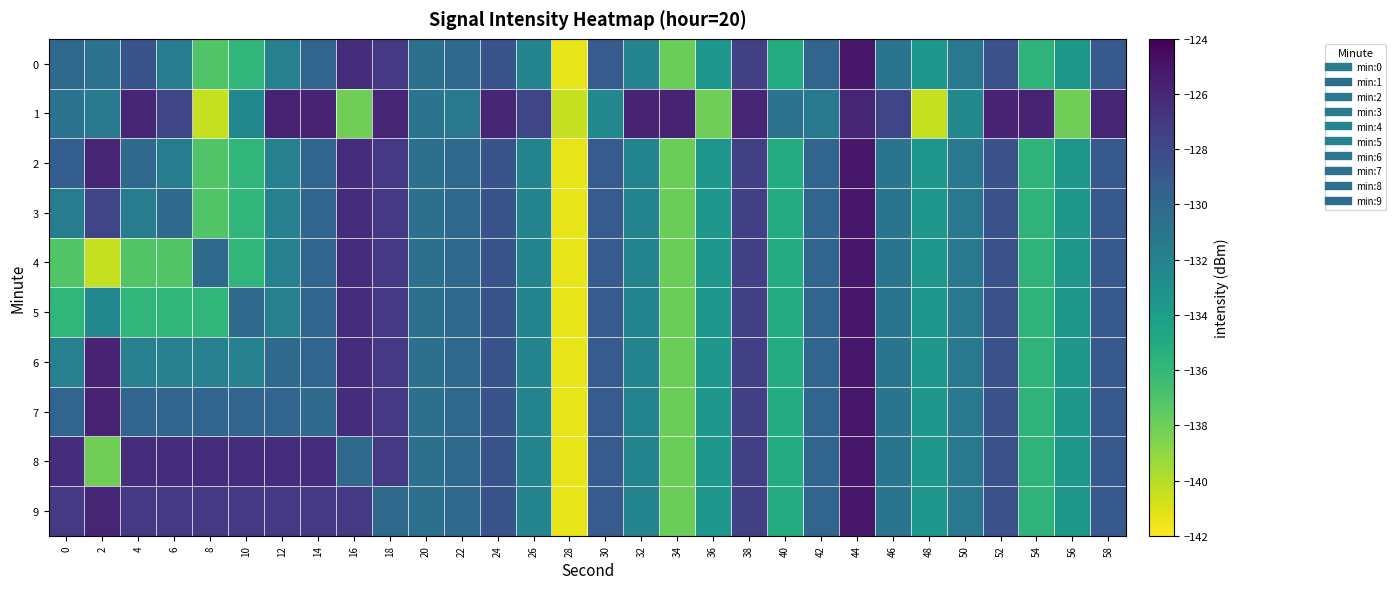

Reading left to right, transcribe all the data shown in this chart.

0: 0=-130.2	2=-130.9	4=-128.7	6=-131.6	8=-137.1	10=-135.8	12=-131.9	14=-129.9	16=-126.3	18=-127.0	20=-130.6	22=-130.1	24=-128.7	26=-132.1	28=-141.3	30=-129.2	32=-132.1	34=-137.9	36=-133.4	38=-127.4	40=-135.1	42=-129.9	44=-125.2	46=-130.9	48=-133.5	50=-131.2	52=-128.5	54=-135.7	56=-133.5	58=-129.0
1: 0=-130.9	2=-131.3	4=-125.9	6=-127.7	8=-140.4	10=-132.4	12=-125.7	14=-125.7	16=-138.1	18=-125.9	20=-130.9	22=-131.3	24=-125.9	26=-127.7	28=-140.4	30=-132.4	32=-125.7	34=-125.7	36=-138.1	38=-125.9	40=-130.9	42=-131.3	44=-125.9	46=-127.7	48=-140.4	50=-132.4	52=-125.7	54=-125.7	56=-138.1	58=-125.9
2: 0=-129.4	2=-125.9	4=-130.2	6=-131.6	8=-137.1	10=-135.8	12=-131.9	14=-129.9	16=-126.3	18=-127.0	20=-130.6	22=-130.1	24=-128.7	26=-132.1	28=-141.3	30=-129.2	32=-132.1	34=-137.9	36=-133.4	38=-127.4	40=-135.1	42=-129.9	44=-125.2	46=-130.9	48=-133.5	50=-131.2	52=-128.5	54=-135.7	56=-133.5	58=-129.0
3: 0=-131.6	2=-127.7	4=-131.6	6=-130.2	8=-137.1	10=-135.8	12=-131.9	14=-129.9	16=-126.3	18=-127.0	20=-130.6	22=-130.1	24=-128.7	26=-132.1	28=-141.3	30=-129.2	32=-132.1	34=-137.9	36=-133.4	38=-127.4	40=-135.1	42=-129.9	44=-125.2	46=-130.9	48=-133.5	50=-131.2	52=-128.5	54=-135.7	56=-133.5	58=-129.0
4: 0=-137.1	2=-140.4	4=-137.1	6=-137.1	8=-130.2	10=-135.8	12=-131.9	14=-129.9	16=-126.3	18=-127.0	20=-130.6	22=-130.1	24=-128.7	26=-132.1	28=-141.3	30=-129.2	32=-132.1	34=-137.9	36=-133.4	38=-127.4	40=-135.1	42=-129.9	44=-125.2	46=-130.9	48=-133.5	50=-131.2	52=-128.5	54=-135.7	56=-133.5	58=-129.0
5: 0=-135.8	2=-132.4	4=-135.8	6=-135.8	8=-135.8	10=-130.2	12=-131.9	14=-129.9	16=-126.3	18=-127.0	20=-130.6	22=-130.1	24=-128.7	26=-132.1	28=-141.3	30=-129.2	32=-132.1	34=-137.9	36=-133.4	38=-127.4	40=-135.1	42=-129.9	44=-125.2	46=-130.9	48=-133.5	50=-131.2	52=-128.5	54=-135.7	56=-133.5	58=-129.0
6: 0=-131.9	2=-125.7	4=-131.9	6=-131.9	8=-131.9	10=-131.9	12=-130.2	14=-129.9	16=-126.3	18=-127.0	20=-130.6	22=-130.1	24=-128.7	26=-132.1	28=-141.3	30=-129.2	32=-132.1	34=-137.9	36=-133.4	38=-127.4	40=-135.1	42=-129.9	44=-125.2	46=-130.9	48=-133.5	50=-131.2	52=-128.5	54=-135.7	56=-133.5	58=-129.0
7: 0=-129.9	2=-125.7	4=-129.9	6=-129.9	8=-129.9	10=-129.9	12=-129.9	14=-130.2	16=-126.3	18=-127.0	20=-130.6	22=-130.1	24=-128.7	26=-132.1	28=-141.3	30=-129.2	32=-132.1	34=-137.9	36=-133.4	38=-127.4	40=-135.1	42=-129.9	44=-125.2	46=-130.9	48=-133.5	50=-131.2	52=-128.5	54=-135.7	56=-133.5	58=-129.0
8: 0=-126.3	2=-138.1	4=-126.3	6=-126.3	8=-126.3	10=-126.3	12=-126.3	14=-126.3	16=-130.2	18=-127.0	20=-130.6	22=-130.1	24=-128.7	26=-132.1	28=-141.3	30=-129.2	32=-132.1	34=-137.9	36=-133.4	38=-127.4	40=-135.1	42=-129.9	44=-125.2	46=-130.9	48=-133.5	50=-131.2	52=-128.5	54=-135.7	56=-133.5	58=-129.0
9: 0=-127.0	2=-125.9	4=-127.0	6=-127.0	8=-127.0	10=-127.0	12=-127.0	14=-127.0	16=-127.0	18=-130.2	20=-130.6	22=-130.1	24=-128.7	26=-132.1	28=-141.3	30=-129.2	32=-132.1	34=-137.9	36=-133.4	38=-127.4	40=-135.1	42=-129.9	44=-125.2	46=-130.9	48=-133.5	50=-131.2	52=-128.5	54=-135.7	56=-133.5	58=-129.0